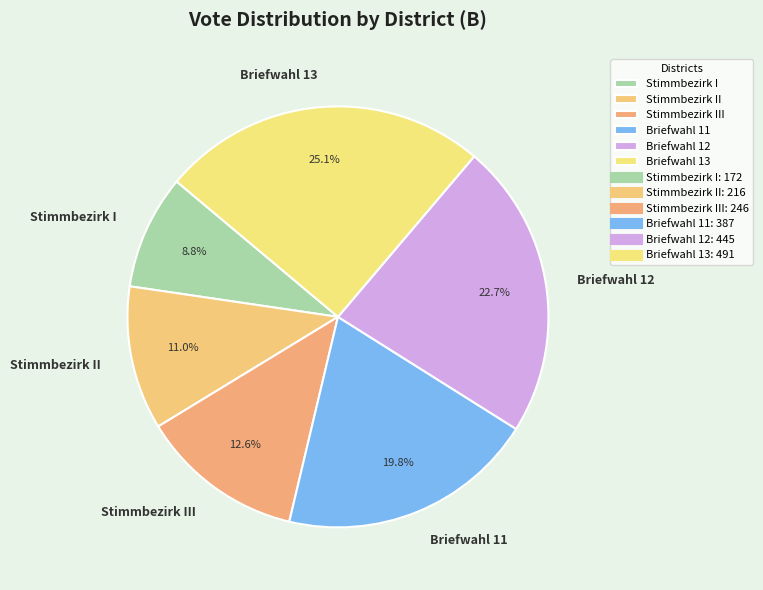

Which category has the biggest portion of the pie?

Briefwahl 13